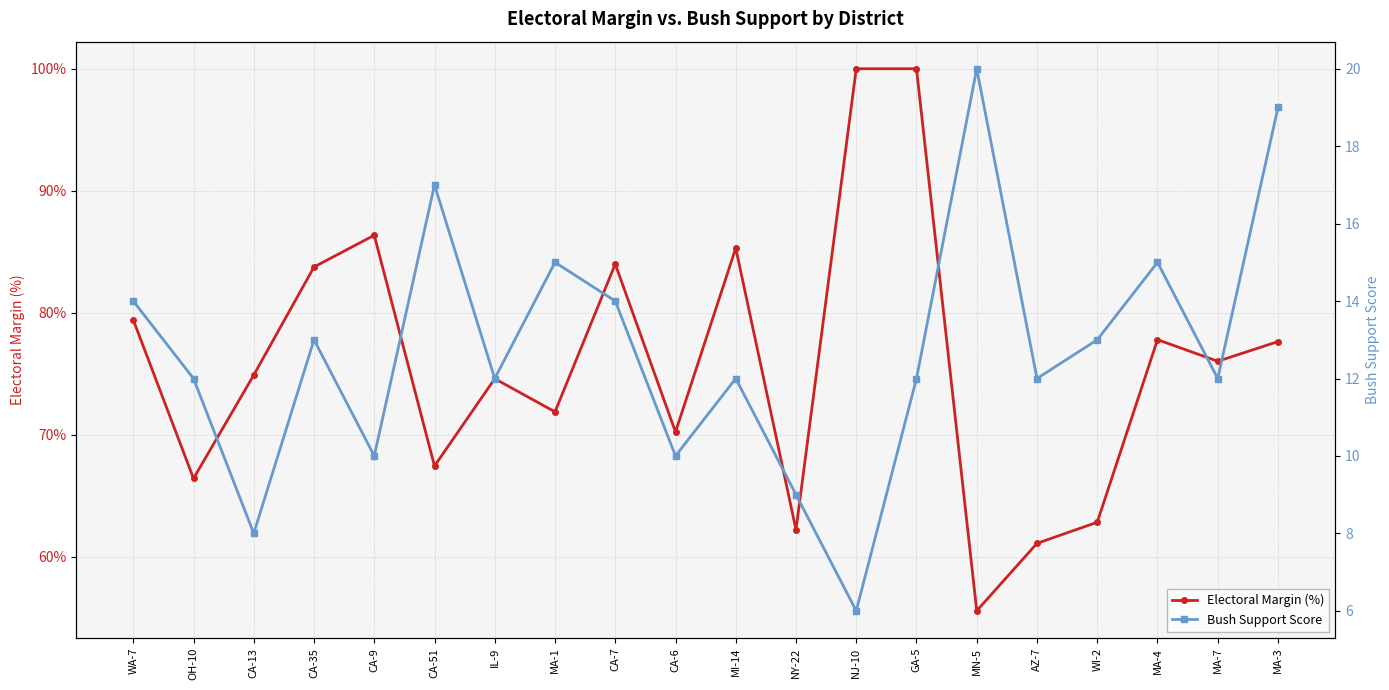

What is the label of the 6th point from the left?

CA-51